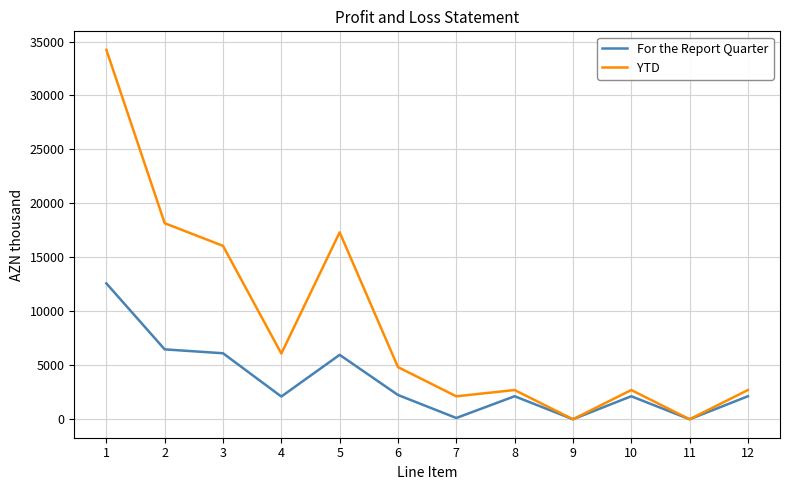

What is the difference between the highest and lowest values at 2?

11690.2